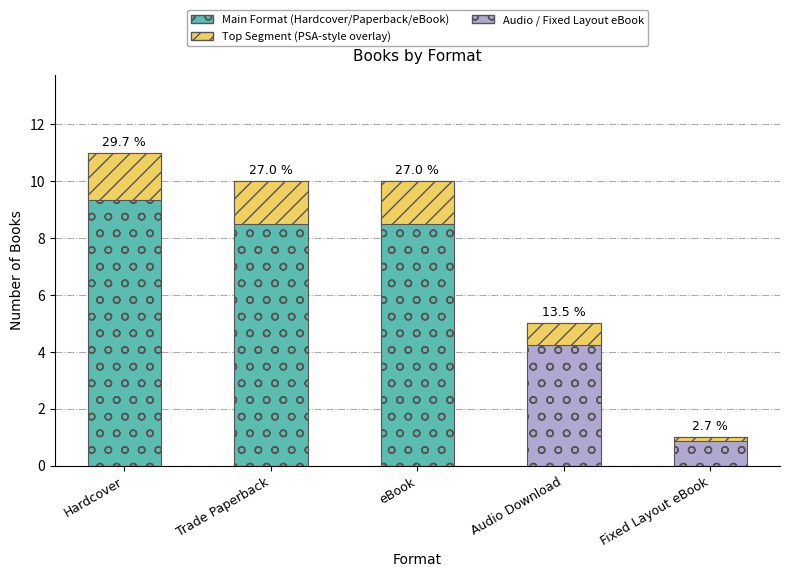

The Top Portion (PSA-style) series shows 1.5 at Trade Paperback. True or false?

True